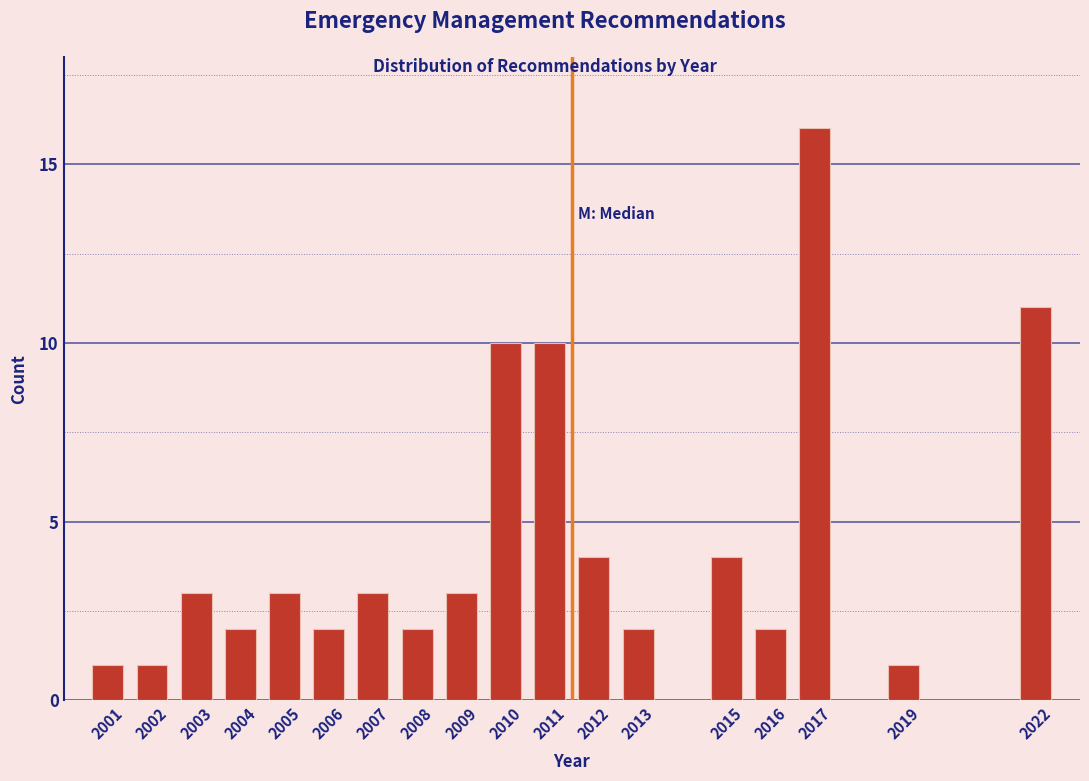

Reading left to right, what are all the values shown in this chart?

2001=1	2002=1	2003=3	2004=2	2005=3	2006=2	2007=3	2008=2	2009=3	2010=10	2011=10	2012=4	2013=2	2015=4	2016=2	2017=16	2019=1	2022=11